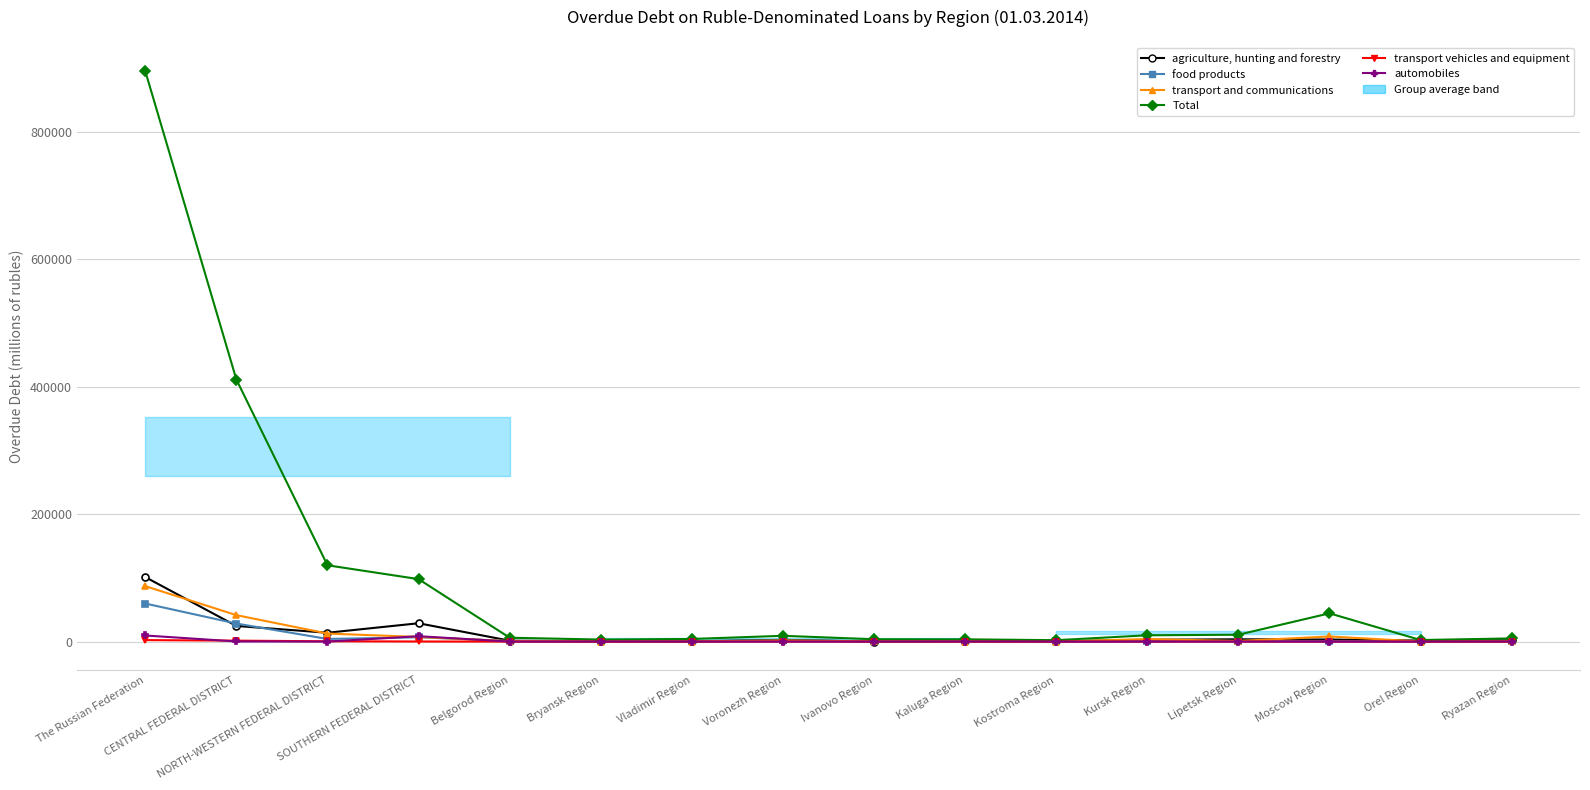

Which series has the largest total across all categories?

Total